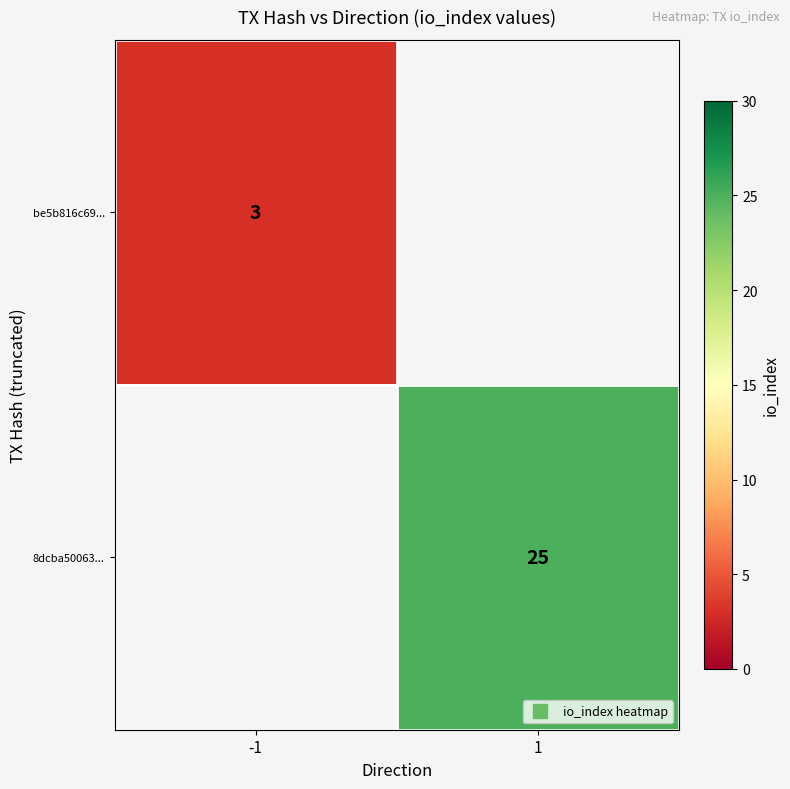

Rank the categories by 8dcba50063... value from highest to lowest.

1, -1